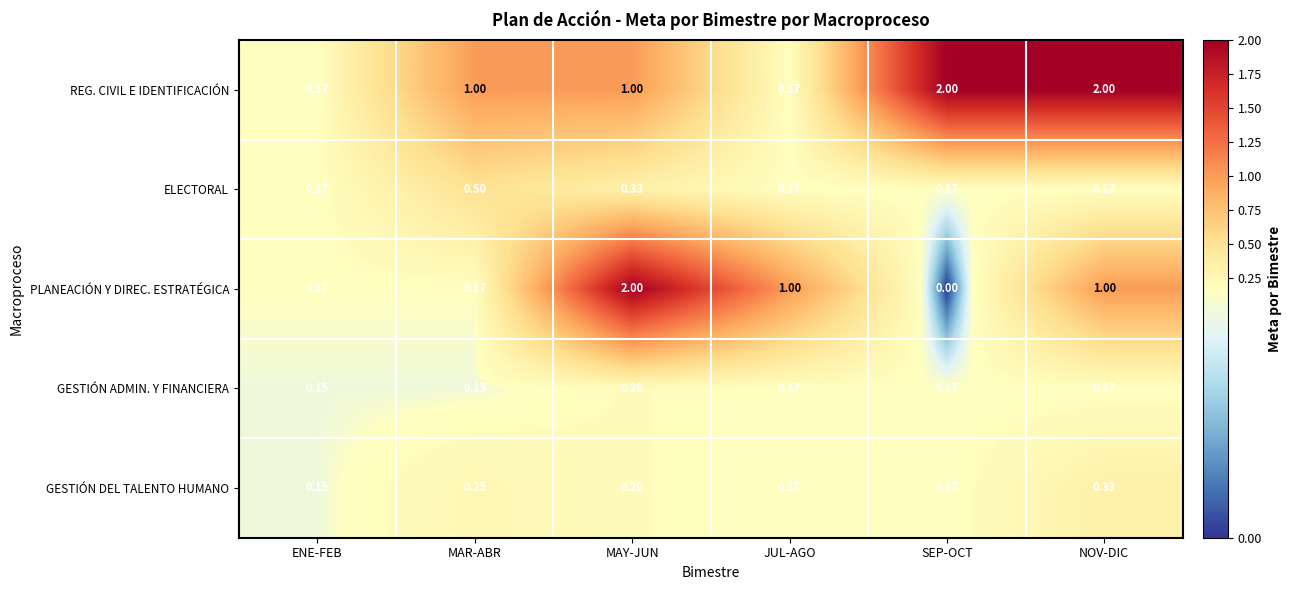

Rank the series at MAR-ABR from lowest to highest value.

GESTIÓN ADMIN. Y FINANCIERA, PLANEACIÓN Y DIREC. ESTRATÉGICA, GESTIÓN DEL TALENTO HUMANO, ELECTORAL, REG. CIVIL E IDENTIFICACIÓN